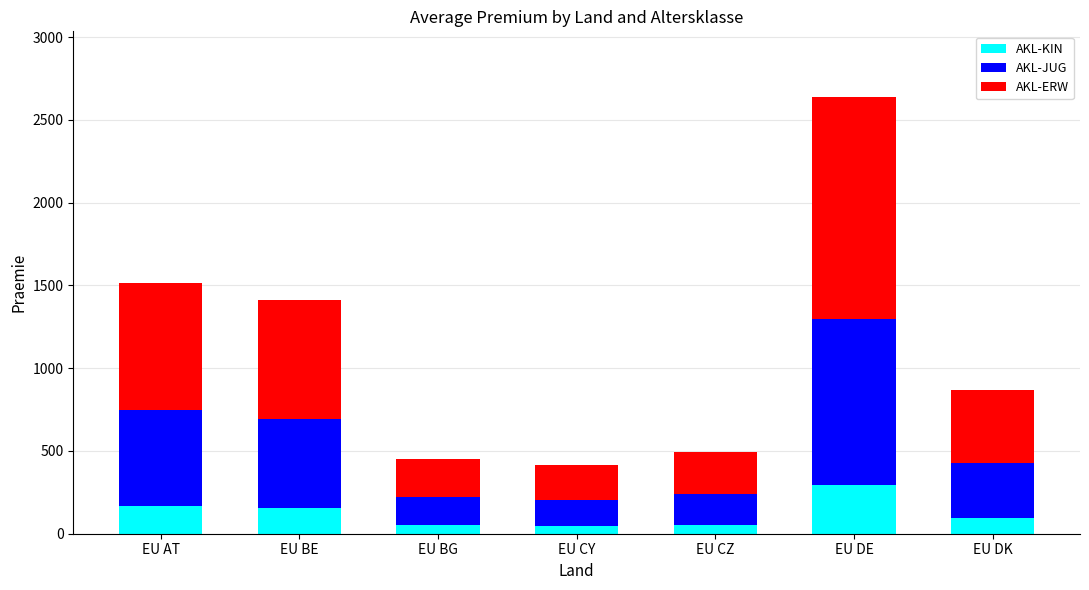

At which label does AKL-KIN reach its peak?

EU DE